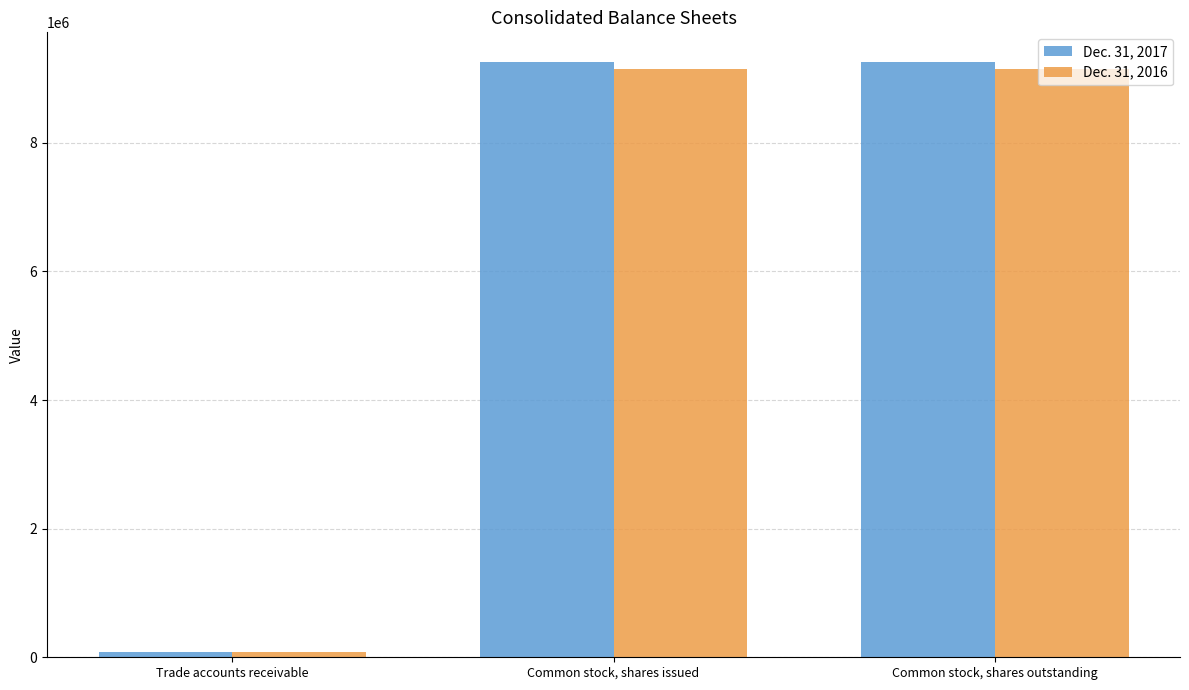

Count the Dec. 31, 2016 values in the range 75000 to 9146937.

3